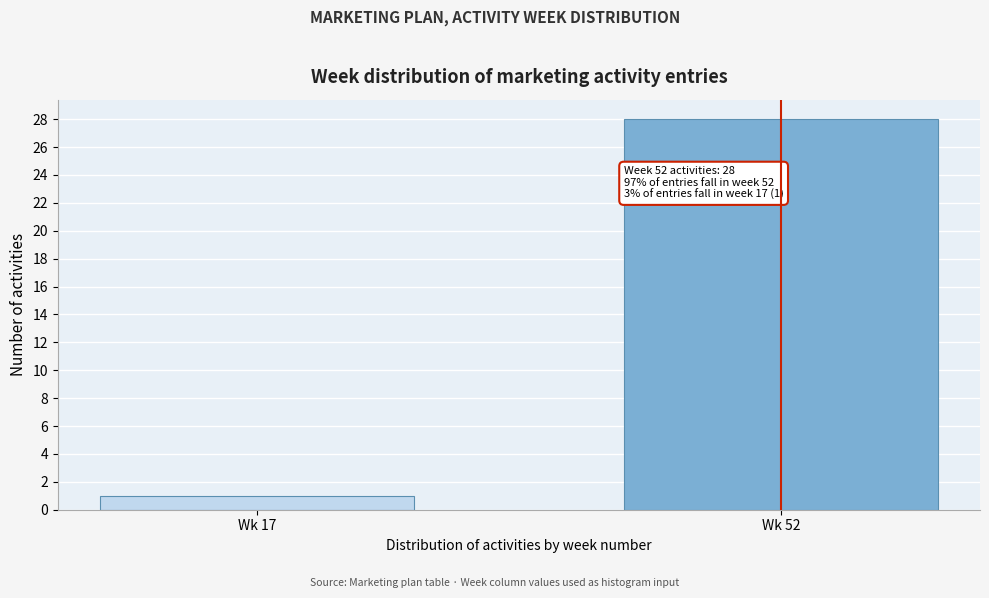

Reading left to right, list all the values displayed in this chart.

1	28